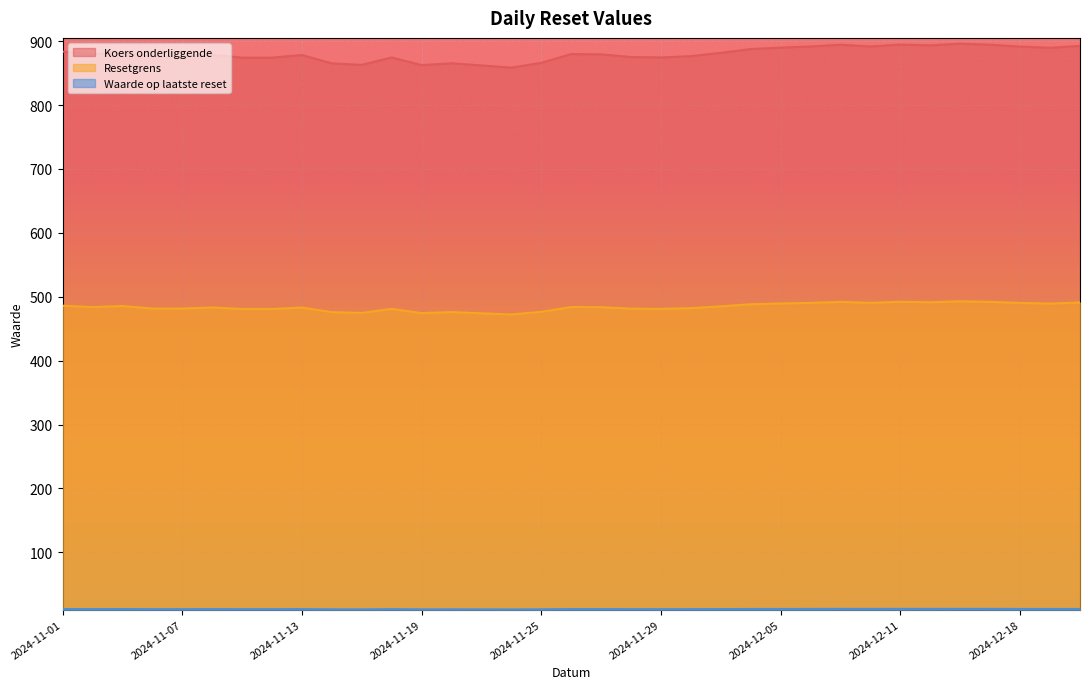

Rank the series by their average value, from highest to lowest.

Koers onderliggende, Resetgrens, Waarde op laatste reset